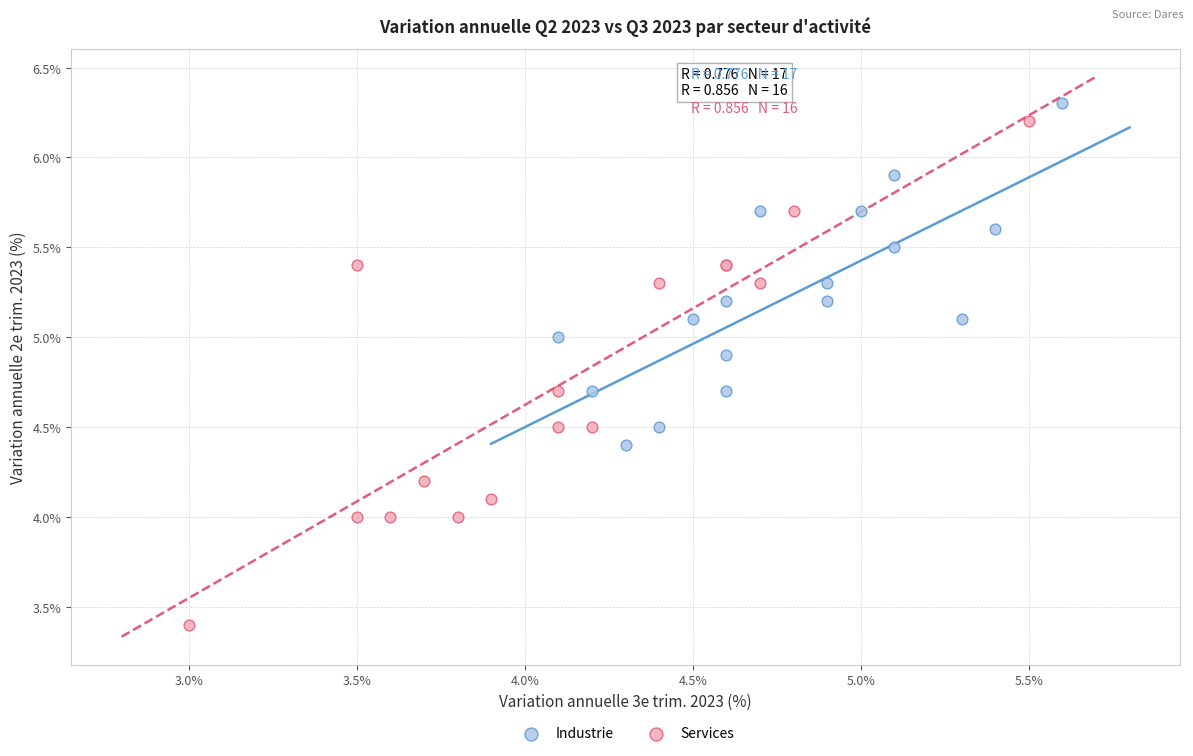

Which series has the largest Y range (max minus min)?

Services